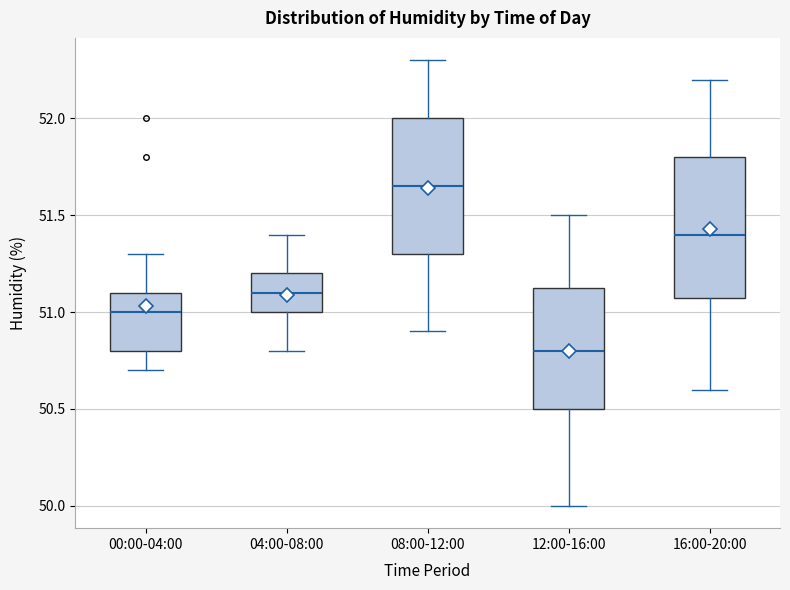

Which box's median line is the highest?

08:00-12:00